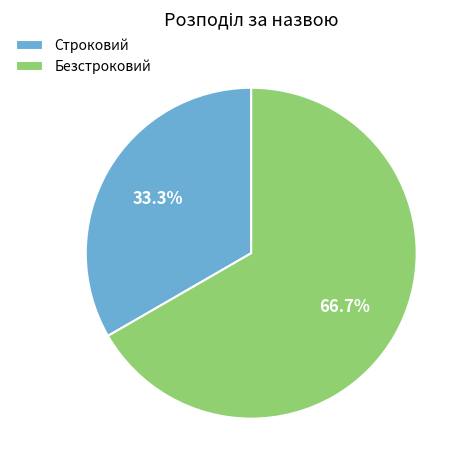

How many slices are in this pie chart?

2